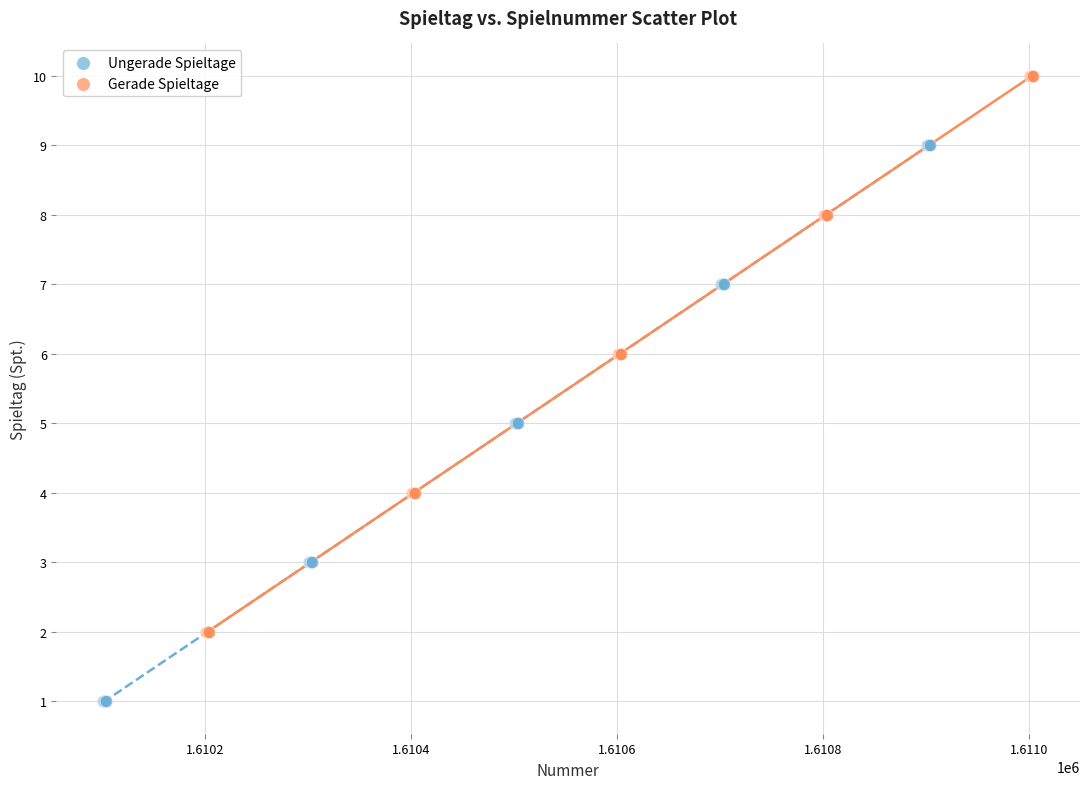

Which series reaches the minimum Y coordinate?

Ungerade Spieltage